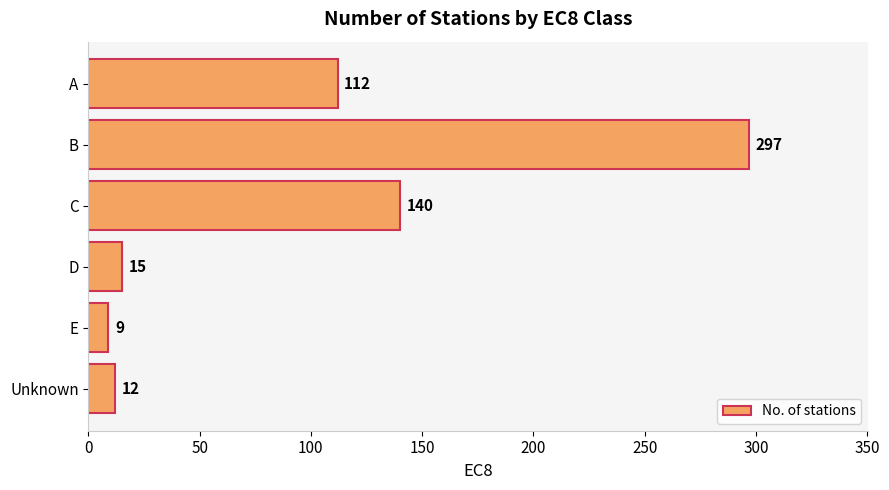

List the labels in order of value, smallest first.

E, Unknown, D, A, C, B